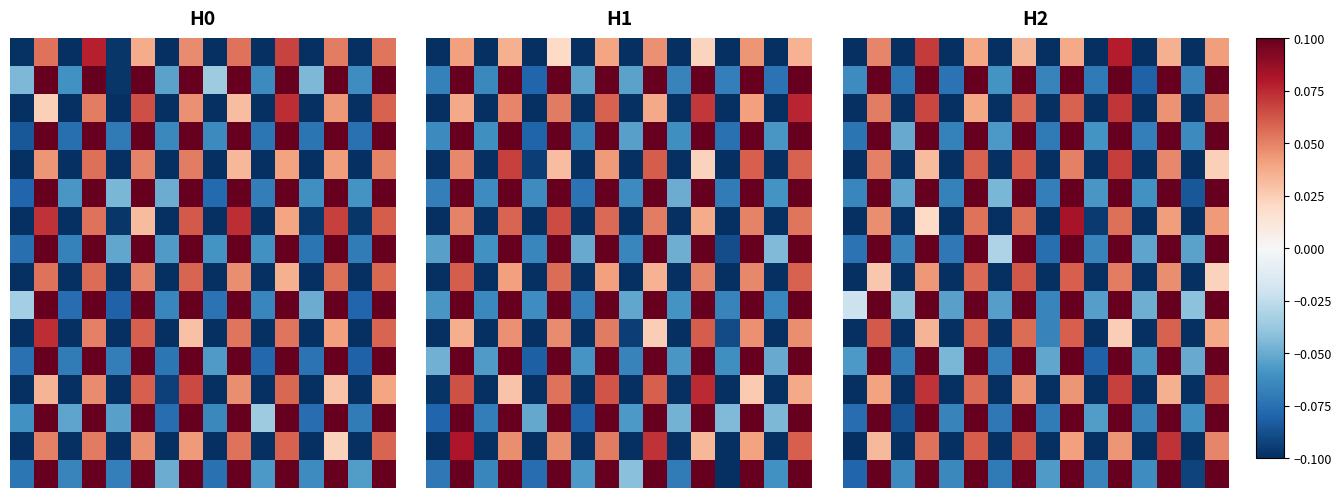

What is the total value across all series at 0?

-1.5